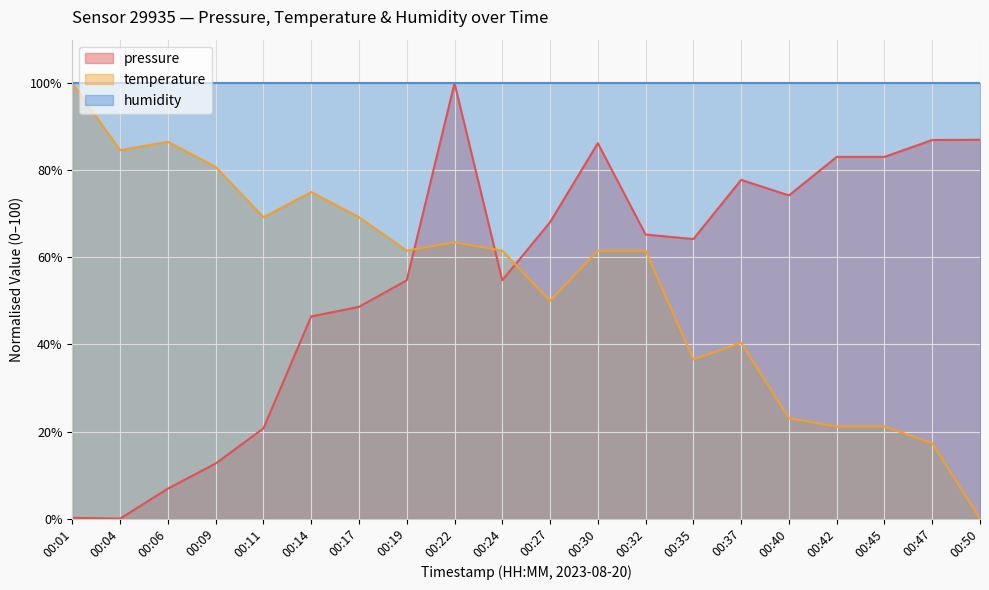

List the labels in order of temperature value, largest first.

00:01, 00:06, 00:04, 00:09, 00:14, 00:11, 00:17, 00:22, 00:19, 00:24, 00:30, 00:32, 00:27, 00:37, 00:35, 00:40, 00:42, 00:45, 00:47, 00:50